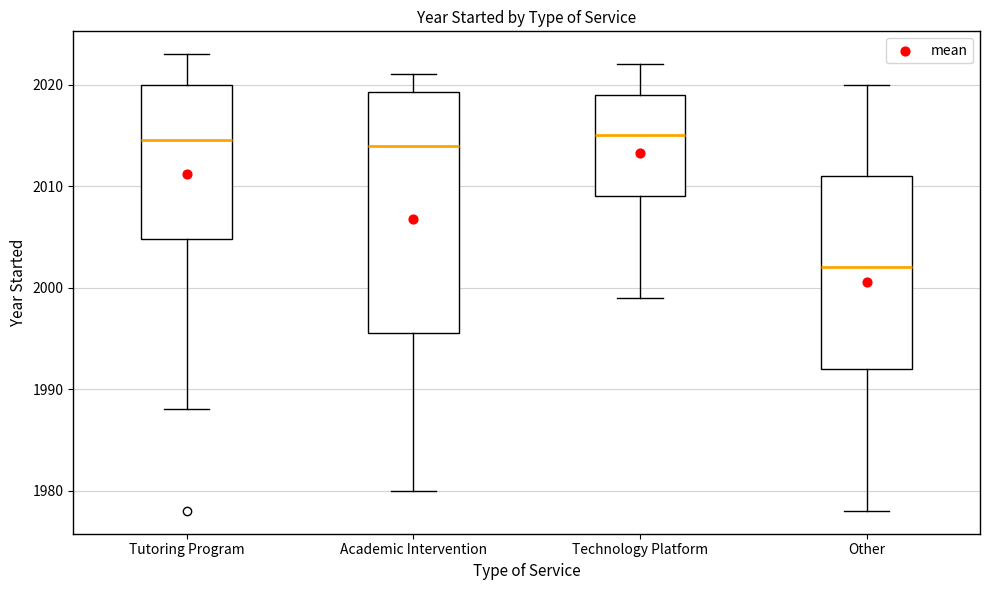

Which box has the lowest median line?

Other